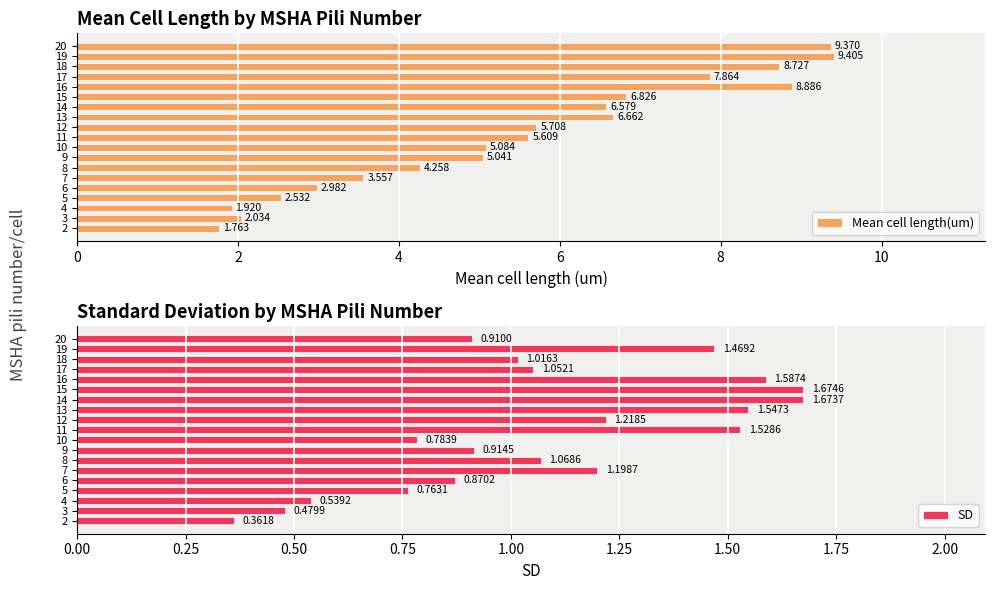

Rank the series by their maximum value, from lowest to highest.

SD, Mean cell length(um)